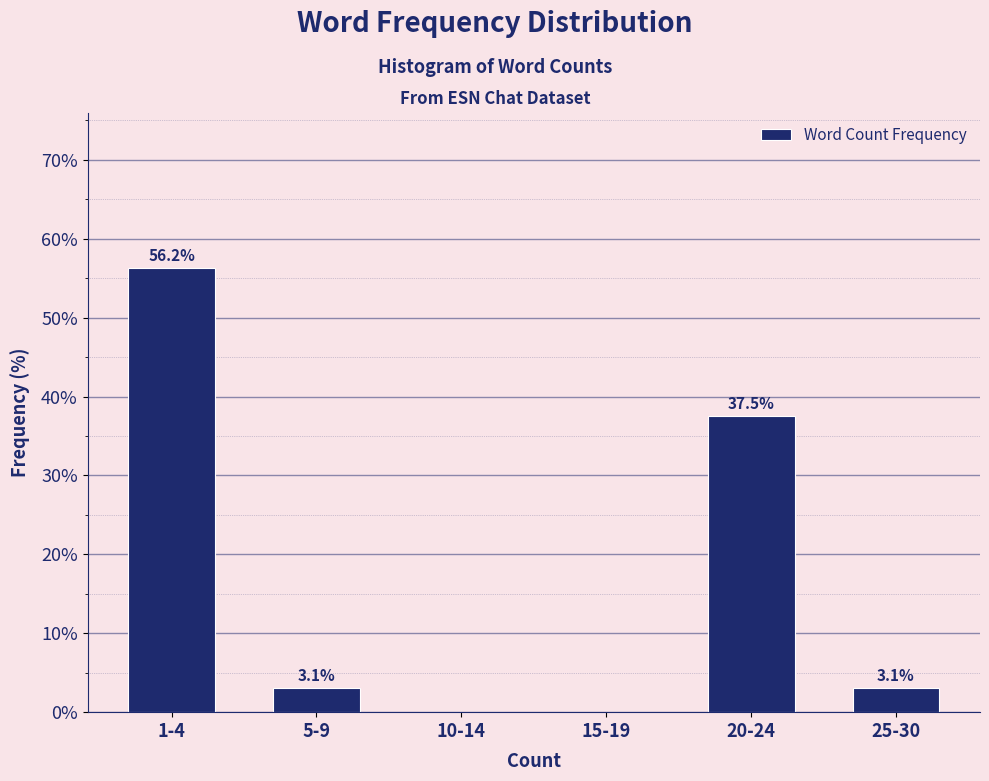

Where is the data nearest to the value 28?

20-24